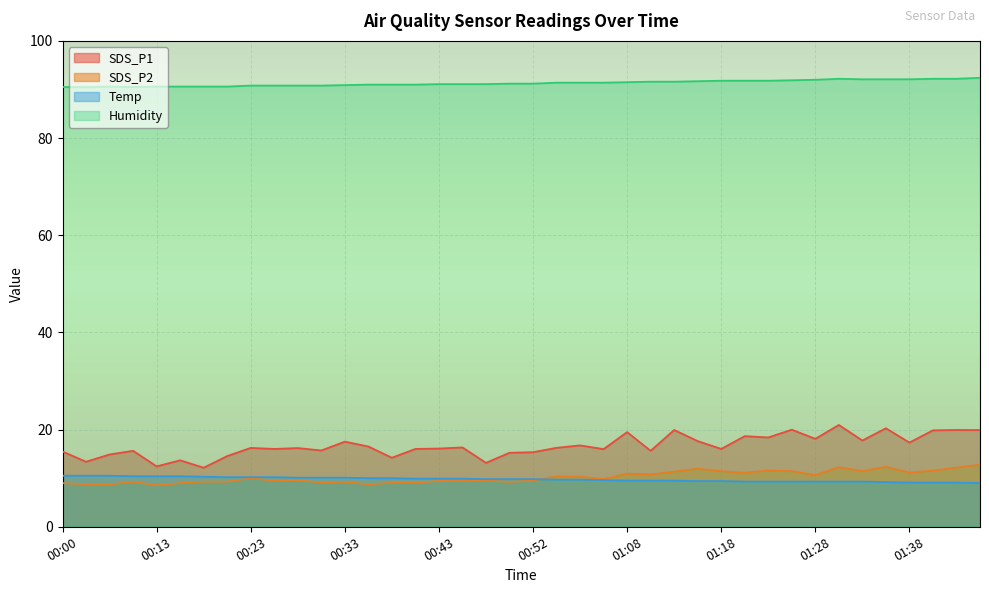

What are all the series names shown in the legend?

SDS_P1, SDS_P2, Temp, Humidity